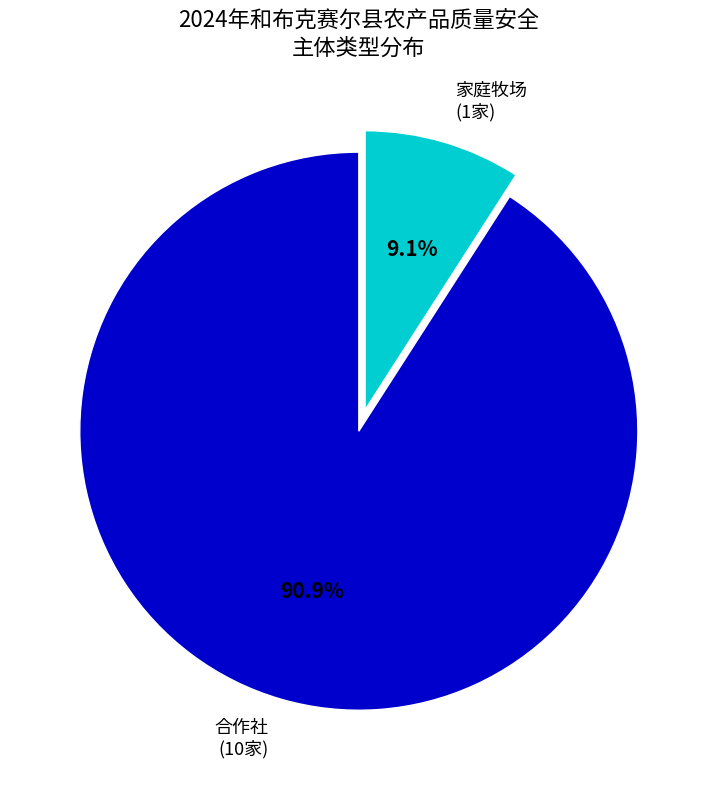

To the nearest percent, what is the average slice percentage?

50%